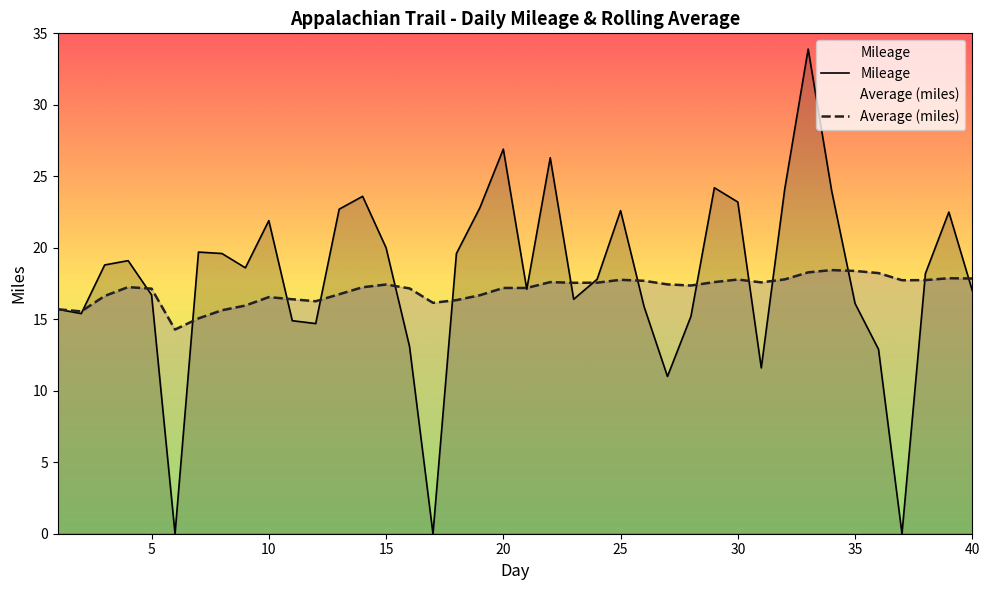

The value of Average (miles) at 35 is 9.9. True or false?

False